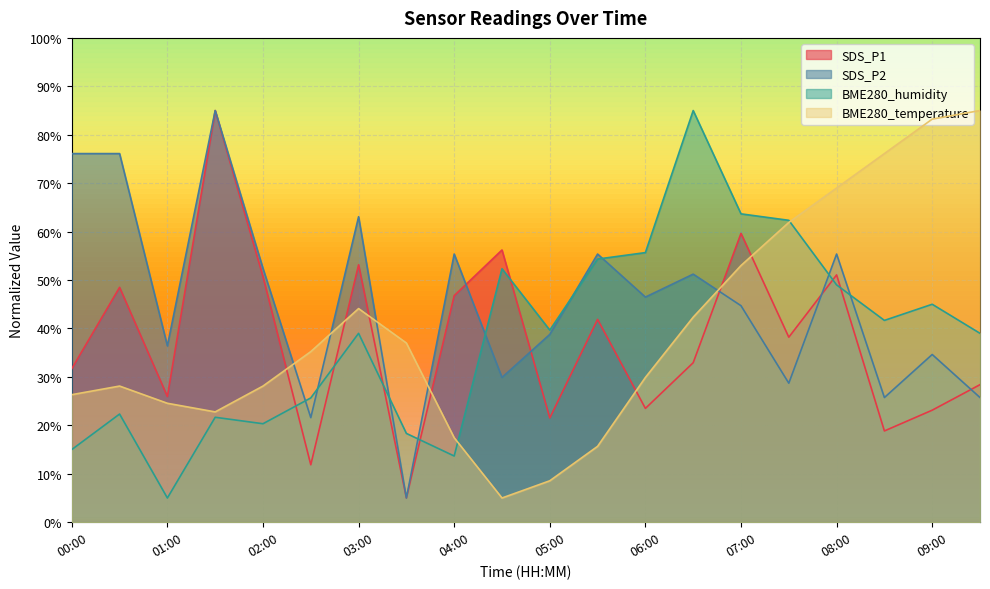

Reading left to right, extract all data points from this chart.

SDS_P1: 31.7	48.5	25.9	85.0	50.7	11.9	53.1	5.0	46.8	56.2	21.5	41.9	23.5	32.9	59.6	38.2	51.1	18.8	23.1	28.4
SDS_P2: 76.1	76.1	36.4	85.0	52.4	21.6	63.1	5.0	55.4	29.9	38.8	55.4	46.5	51.2	44.7	28.7	55.4	25.7	34.6	25.7
BME280_humidity: 15.0	22.3	5.0	21.7	20.3	25.7	39.0	18.3	13.7	52.3	39.7	54.3	55.7	85.0	63.7	62.3	49.0	41.7	45.0	39.0
BME280_temperature: 26.3	28.1	24.6	22.8	28.1	35.2	44.1	37.0	17.4	5.0	8.6	15.7	29.9	42.3	53.0	61.9	69.0	76.1	83.2	85.0